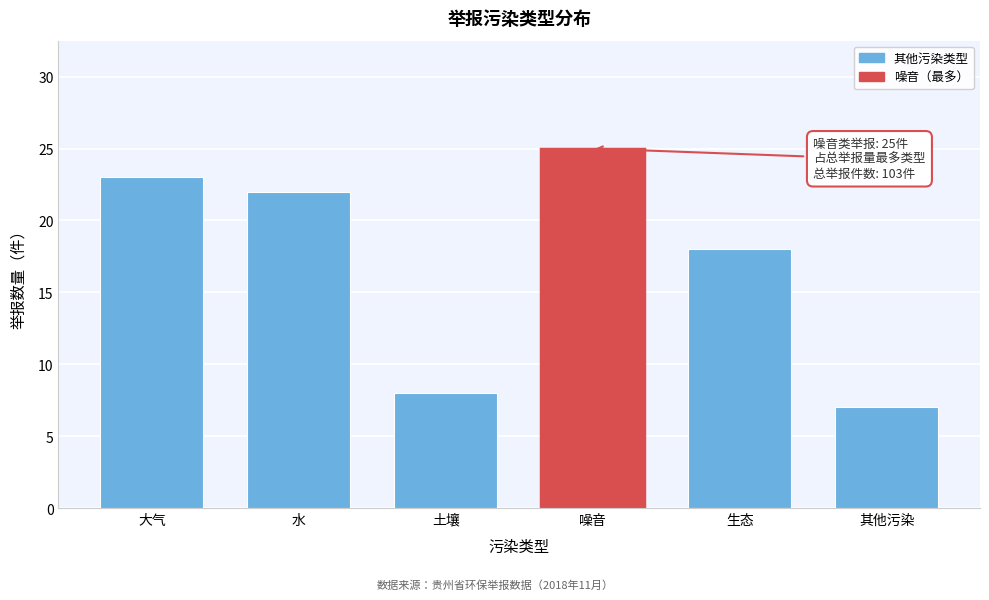

Reading left to right, what are all the values shown in this chart?

大气=23	水=22	土壤=8	噪音=25	生态=18	其他污染=7